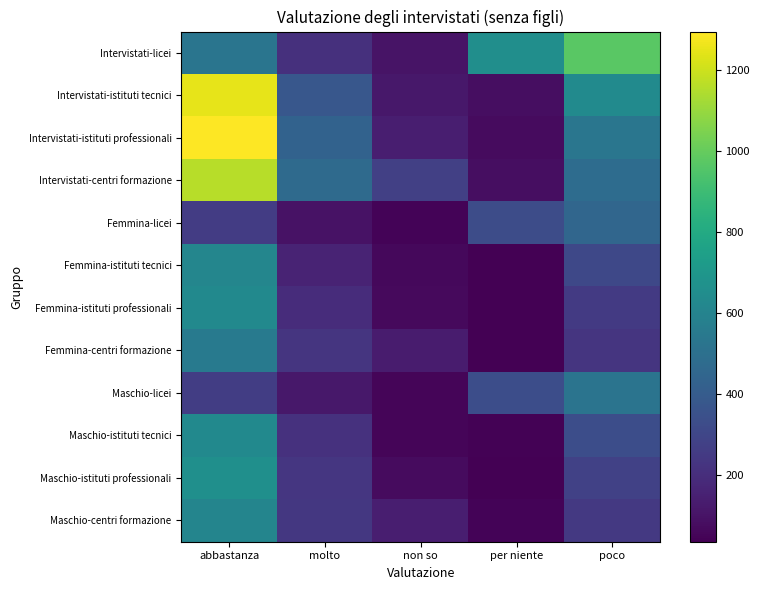

What is the total value across all series at non so?

1268